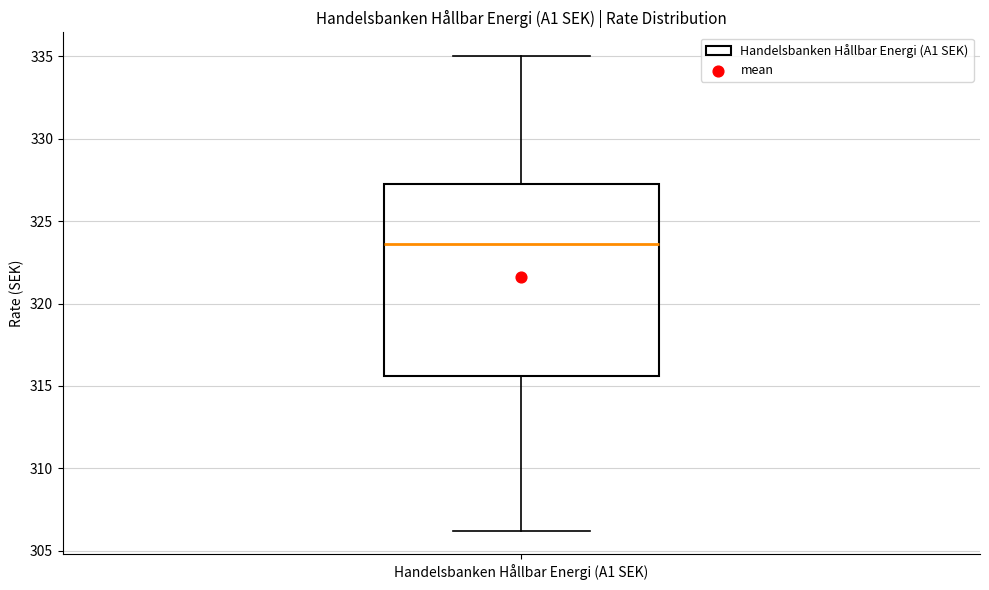

Read this box plot against the y-axis: the position of the median line, the range covered by the box, and the ends of both whiskers. The values are not printed on the chart, so give them approximately, as read against the axis.

median 323.5, box 315.5 to 327.0, whiskers 306.0 to 335.0